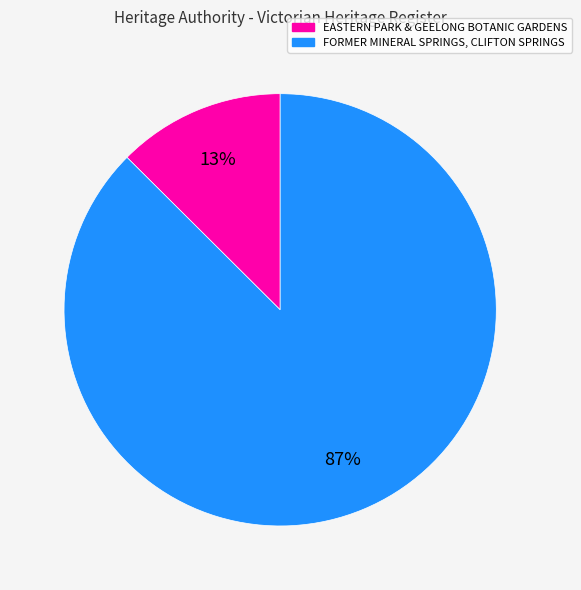

True or false: FORMER MINERAL SPRINGS, CLIFTON SPRINGS accounts for 74% of the total.

False